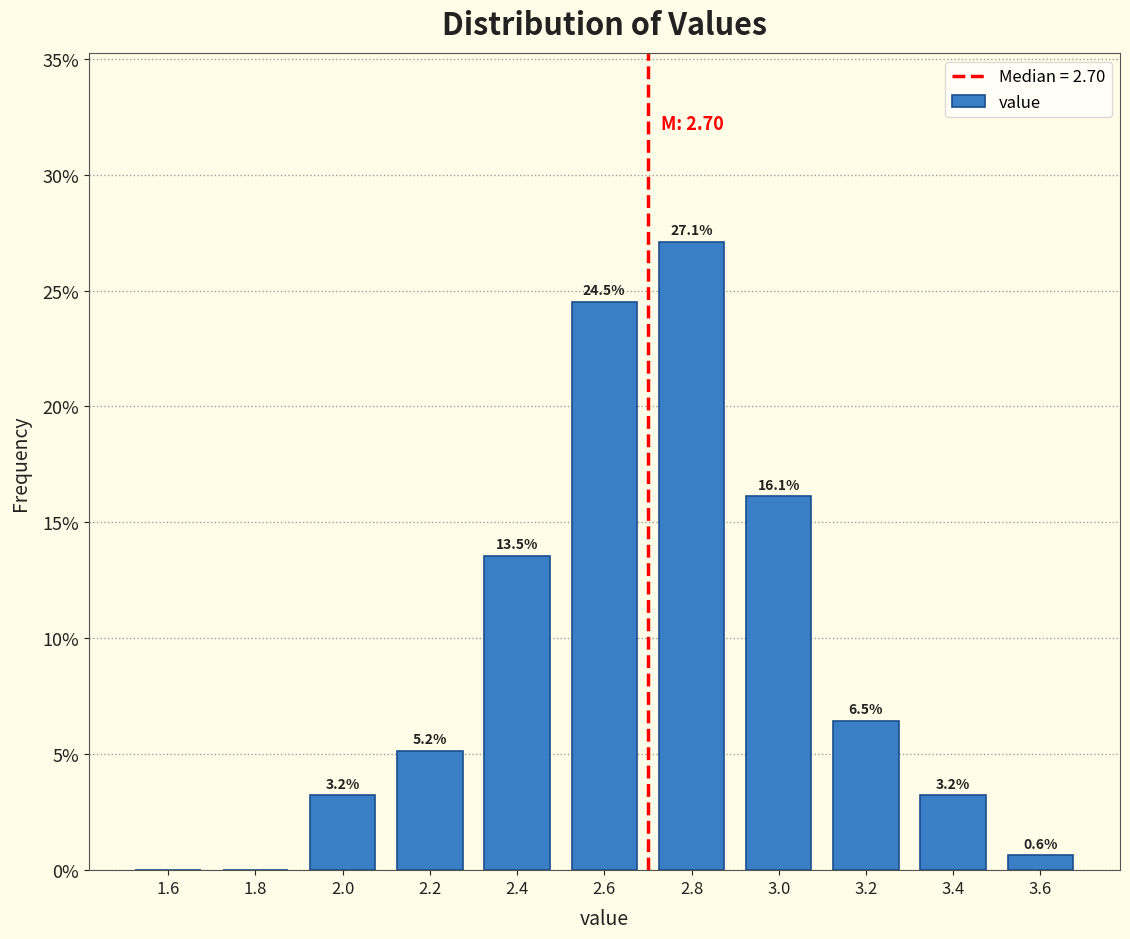

Over which range of the x-axis is the bar tallest?

2.7 to 2.9